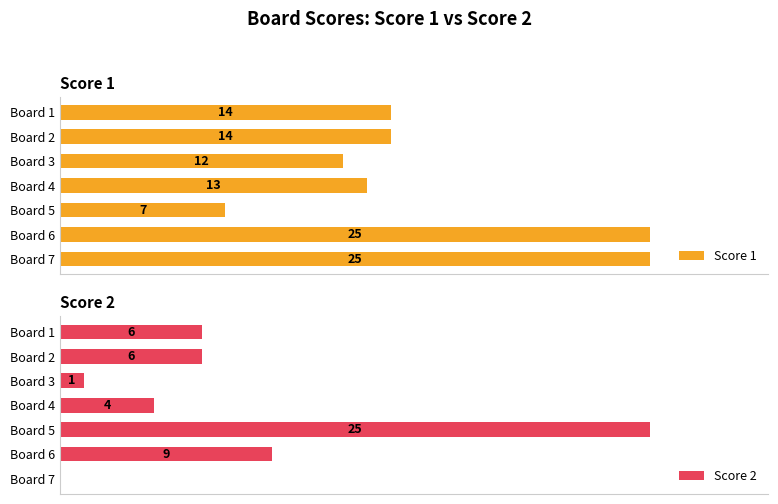

At how many categories does at least one series exceed 4?

7